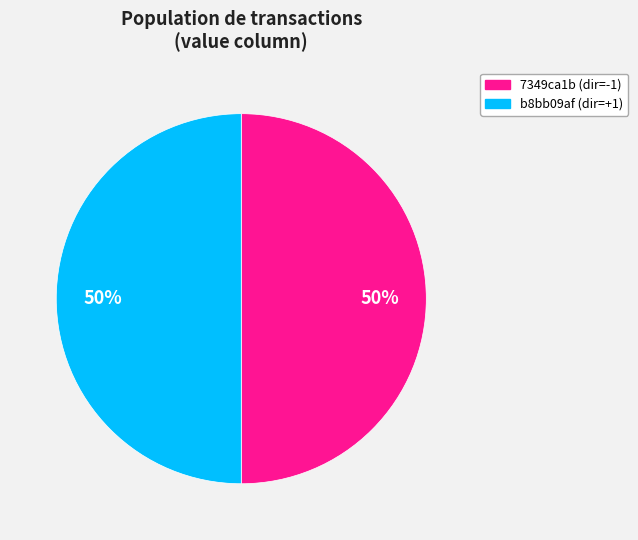

To the nearest percent, what portion does 7349ca1b (dir=-1) represent?

50%